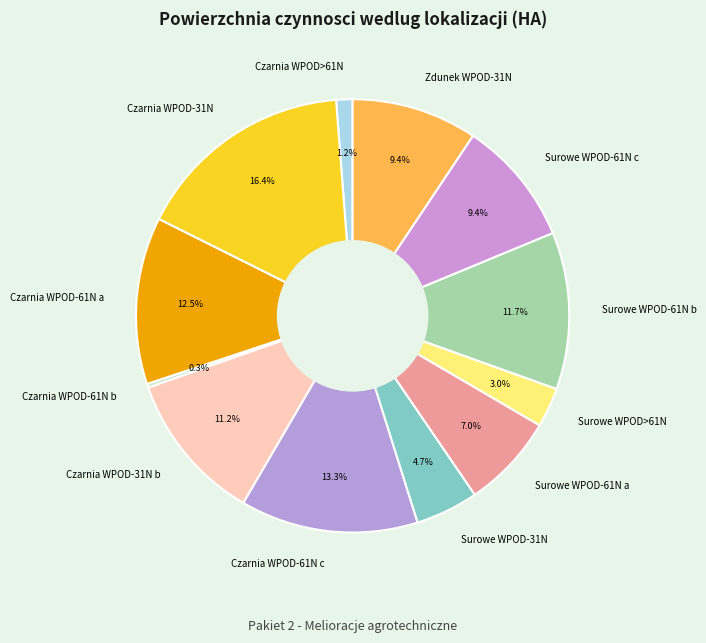

The Czarnia WPOD-31N b slice represents 11% of the pie. True or false?

True